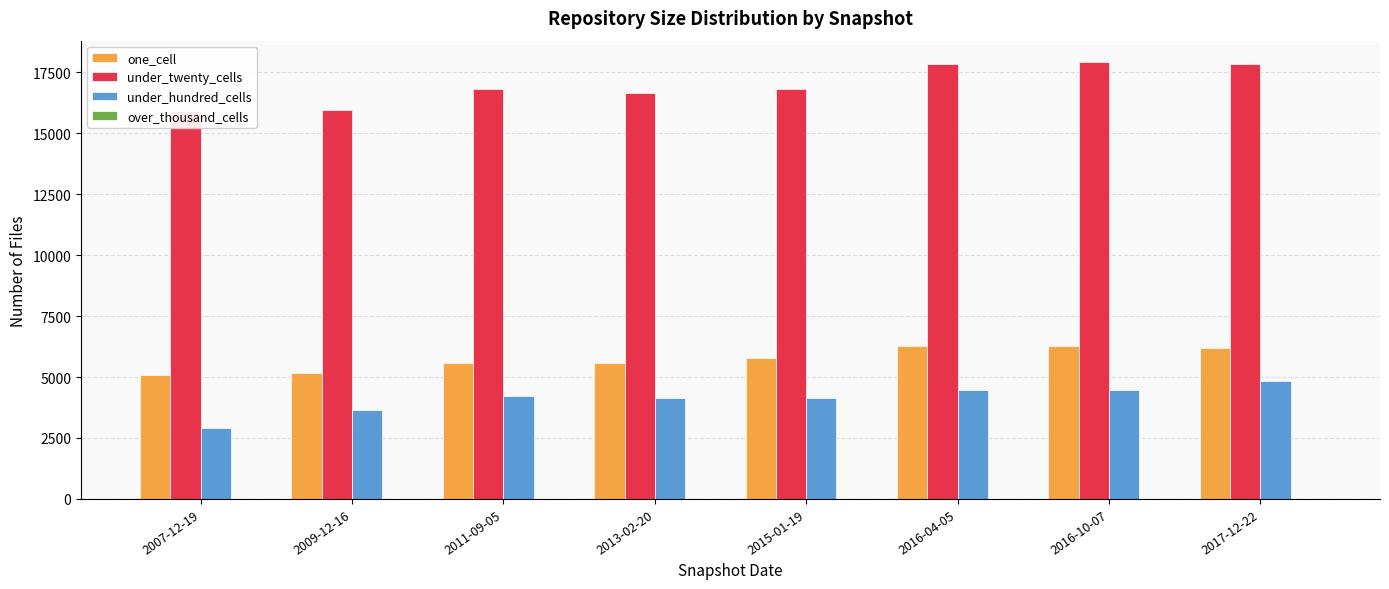

Reading left to right, transcribe all the data shown in this chart.

one_cell: 5074	5181	5587	5577	5771	6285	6292	6179
under_twenty_cells: 15923	15933	16812	16663	16832	17856	17900	17854
under_hundred_cells: 2899	3629	4231	4160	4160	4477	4480	4843
over_thousand_cells: 0	0	0	0	0	0	0	0